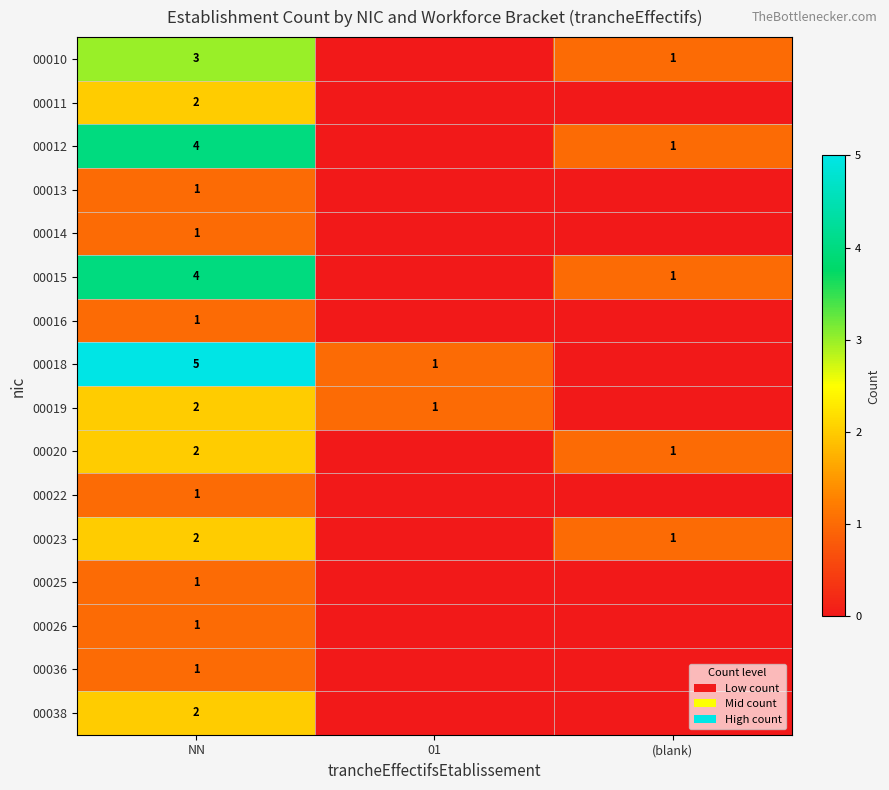

At how many categories does at least one series exceed 4?

1